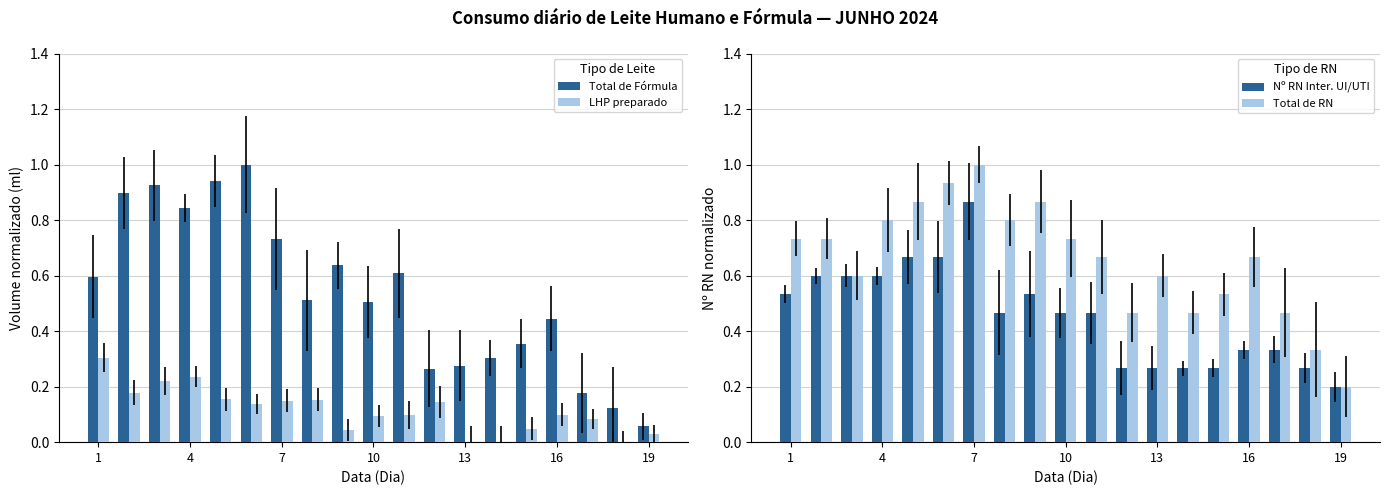

What are all the series names shown in the legend?

Total de Fórmula, LHP preparado, Nº RN Inter. UI/UTI, Total de RN